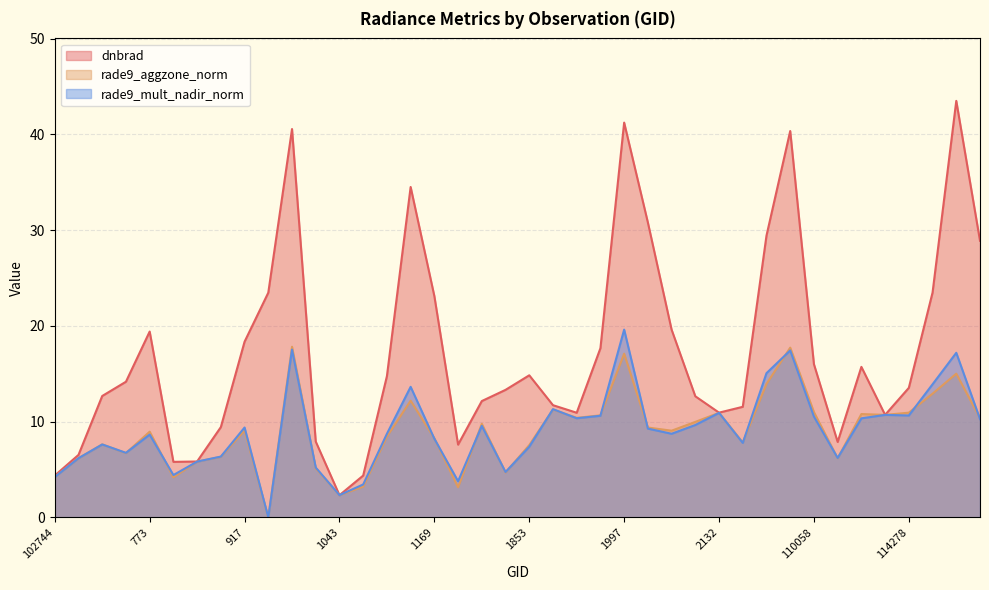

How many data points in dnbrad are less than 14?

20